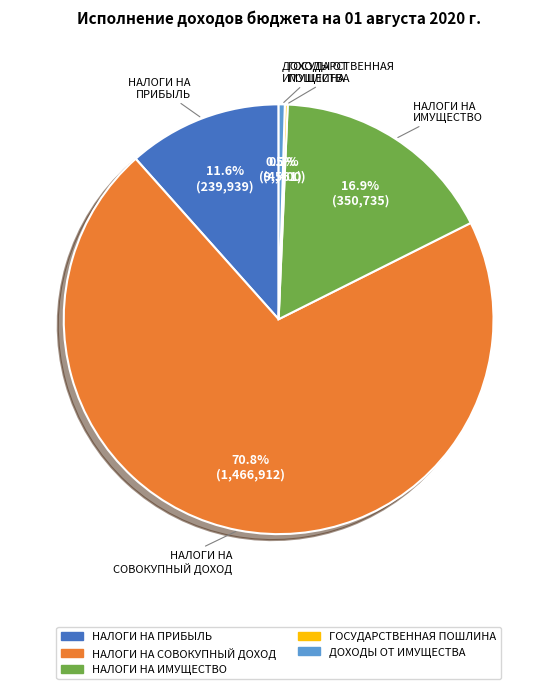

To the nearest percent, what is the average slice percentage?

20%